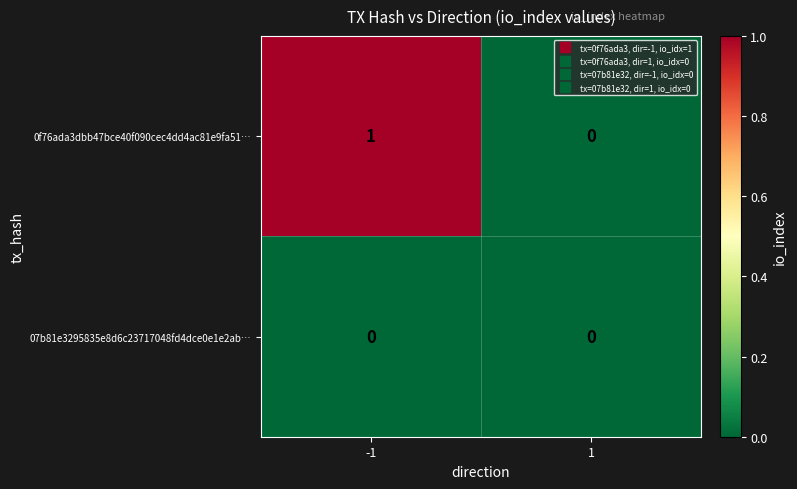

Reading left to right, extract all data points from this chart.

0f76ada3dbb47bce40f090cec4dd4ac81e9fa51…: -1=1	1=0
07b81e3295835e8d6c23717048fd4dce0e1e2ab…: -1=0	1=0